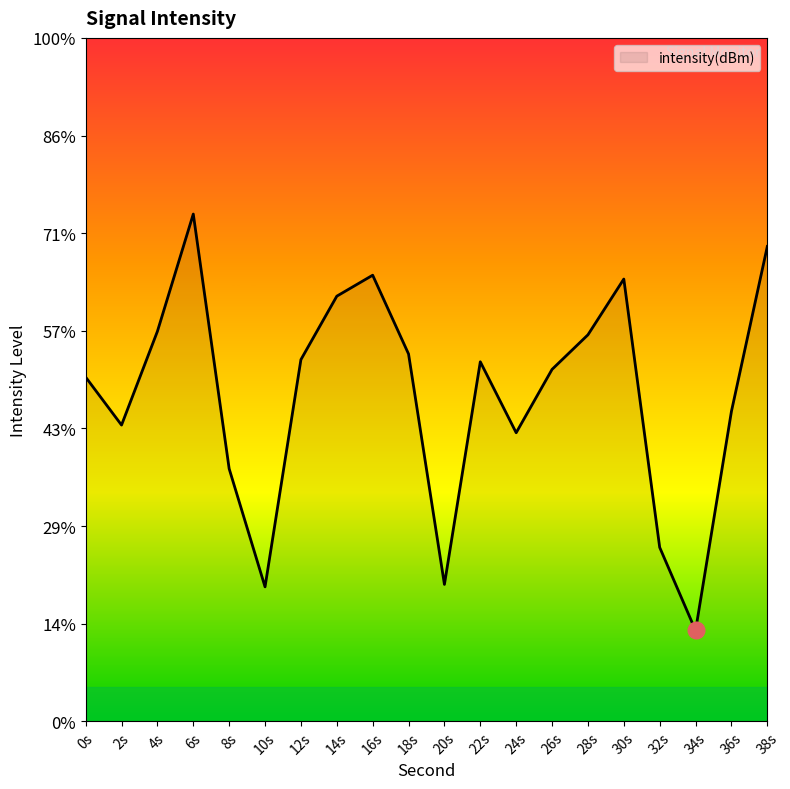

At which category does the chart reach its minimum across all series?

34s